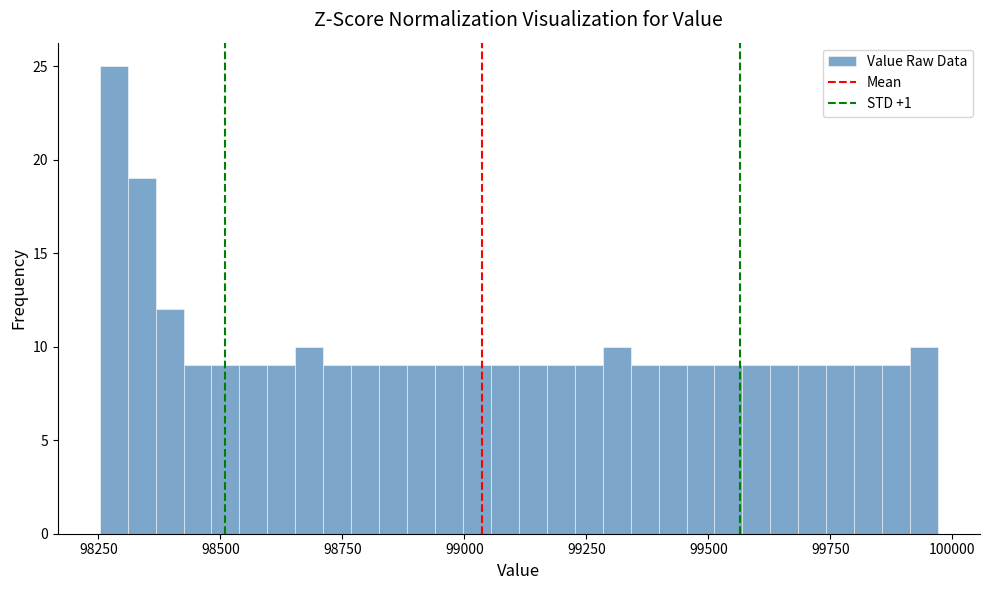

Around what value on the x-axis is the tallest bar? Give the approximate position of its centre, as read against the axis.

98300